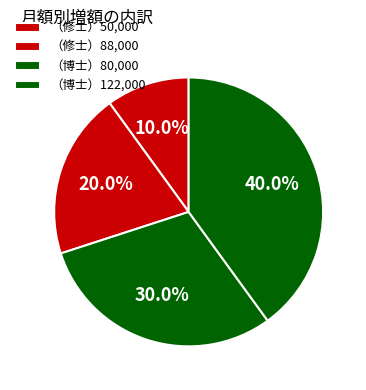

Is it true that （博士）122,000 is 40% of the pie?

True